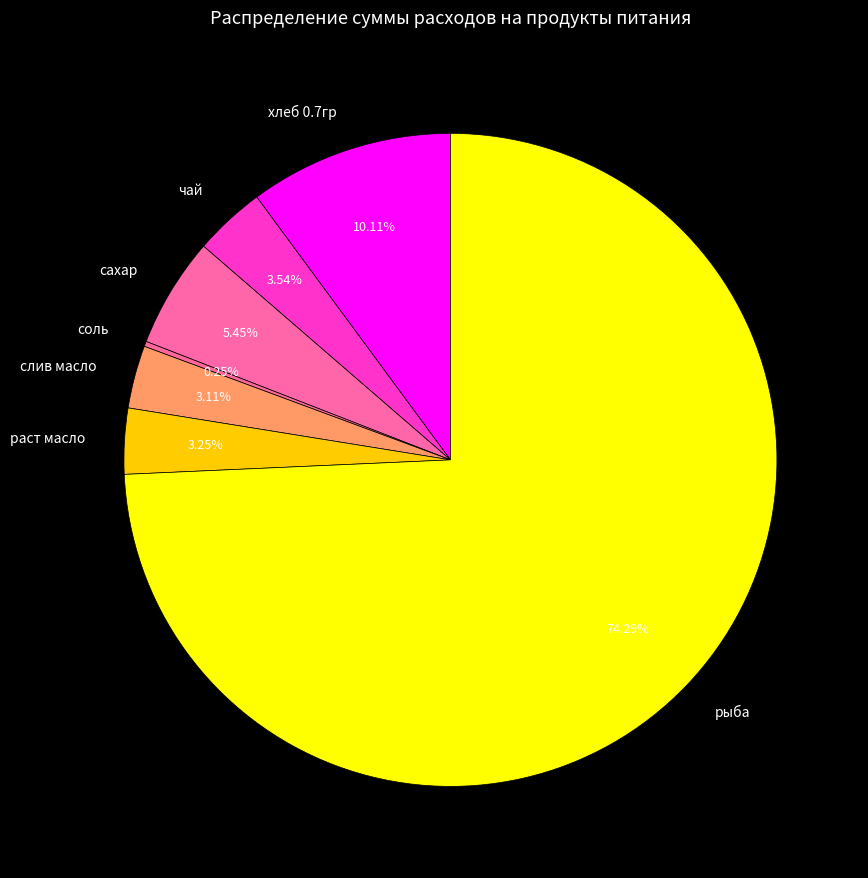

To the nearest percent, what is the combined percentage of раст масло and хлеб 0.7гр?

13%